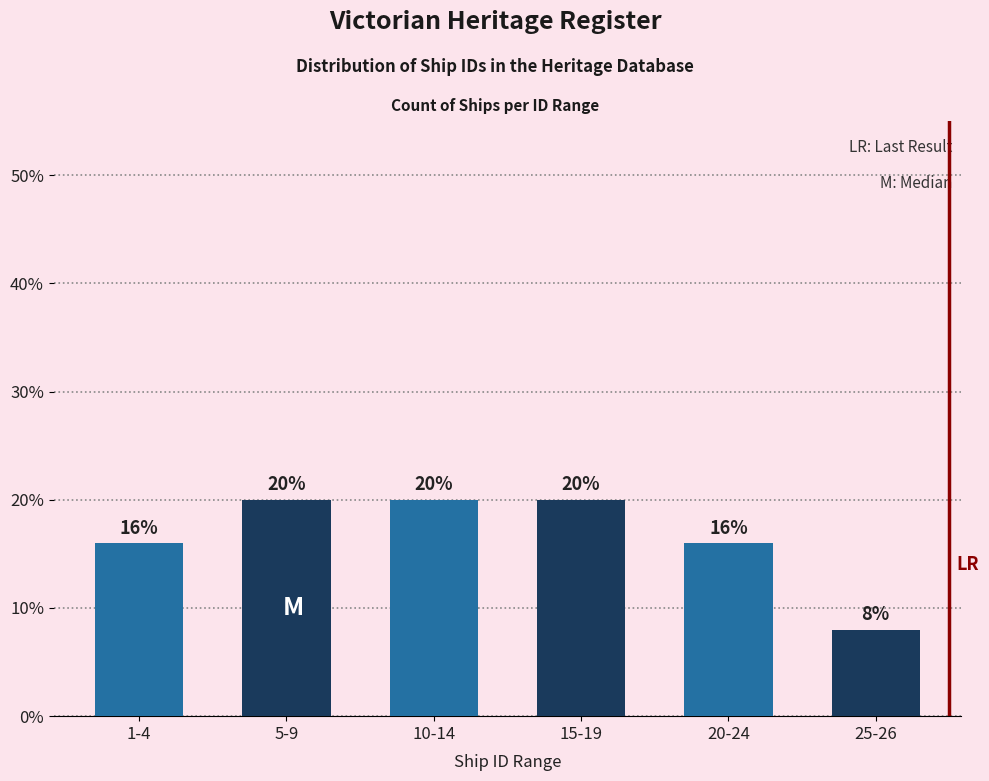

Reading left to right, transcribe all the data shown in this chart.

1-4=16	5-9=20	10-14=20	15-19=20	20-24=16	25-26=8